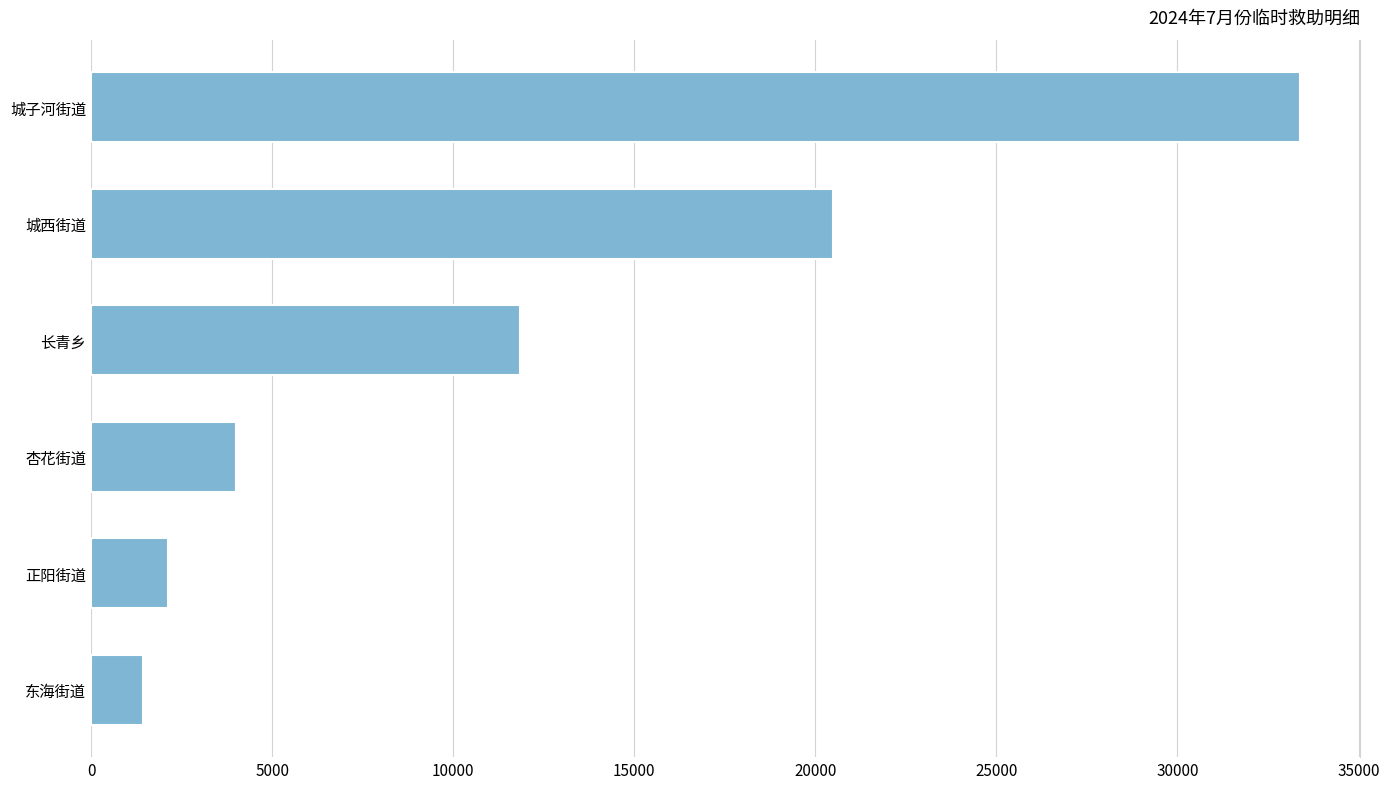

What is the difference between the maximum and second lowest values?

31240